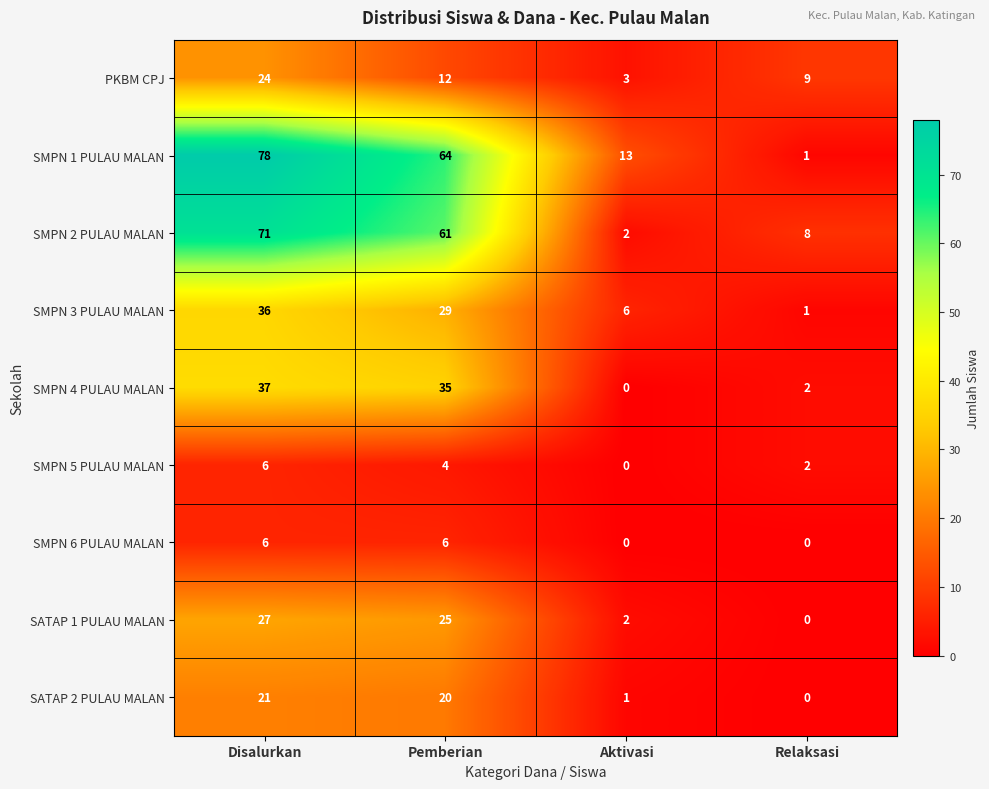

At which category is the sum across all series the highest?

Disalurkan